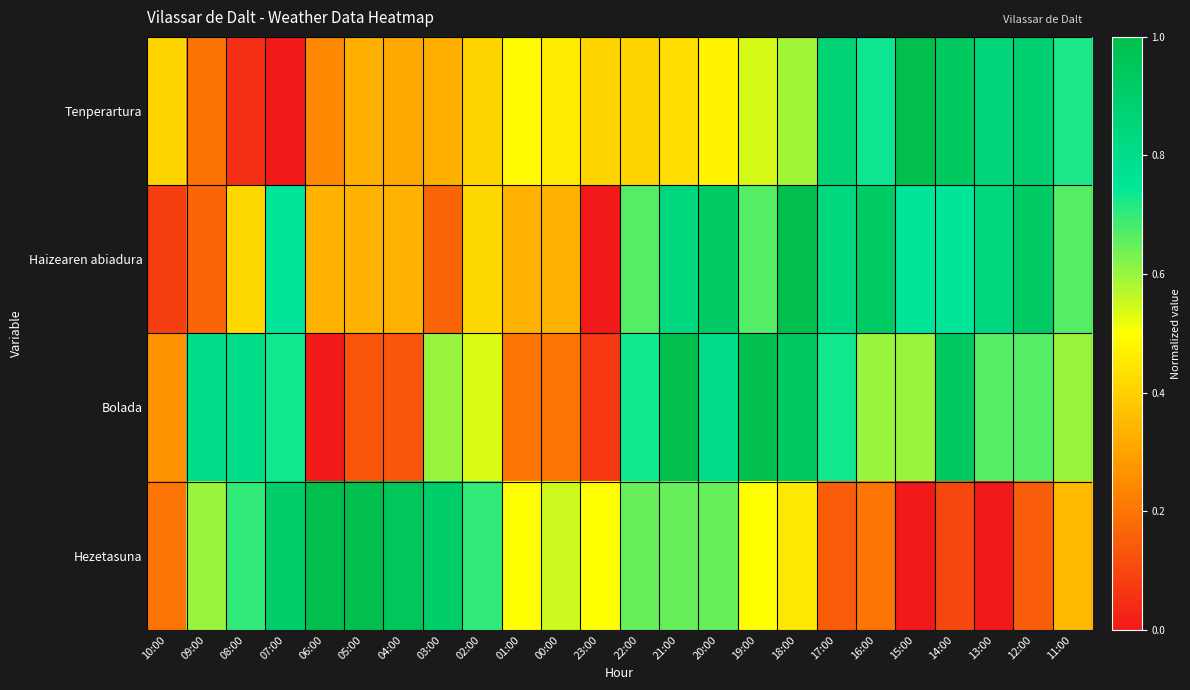

At 19:00, list the series in order from smallest to largest.

Hezetasuna, Tenperartura, Haizearen abiadura, Bolada